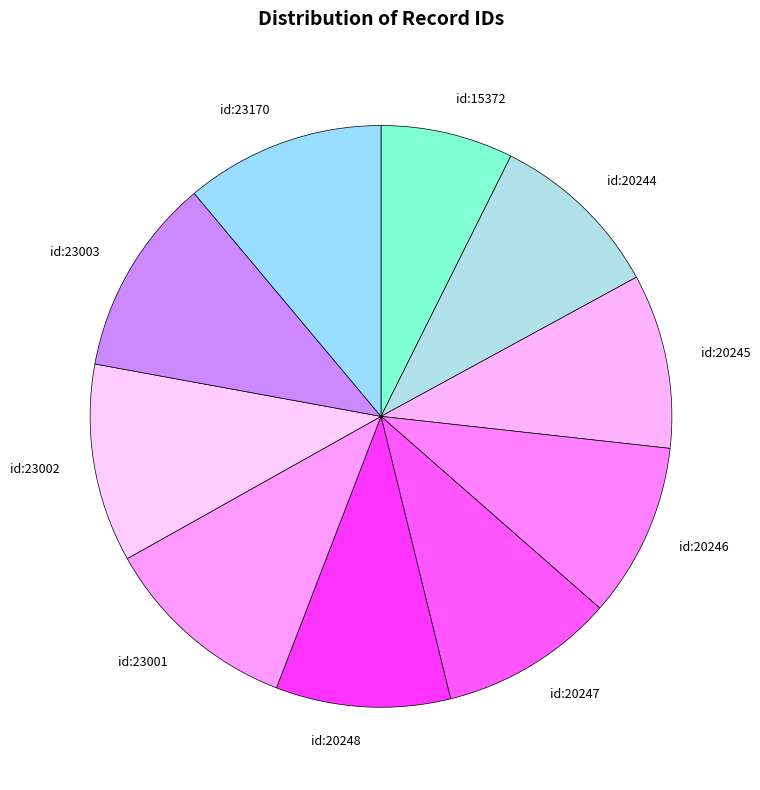

True or false: id:23170 accounts for 25% of the total.

False